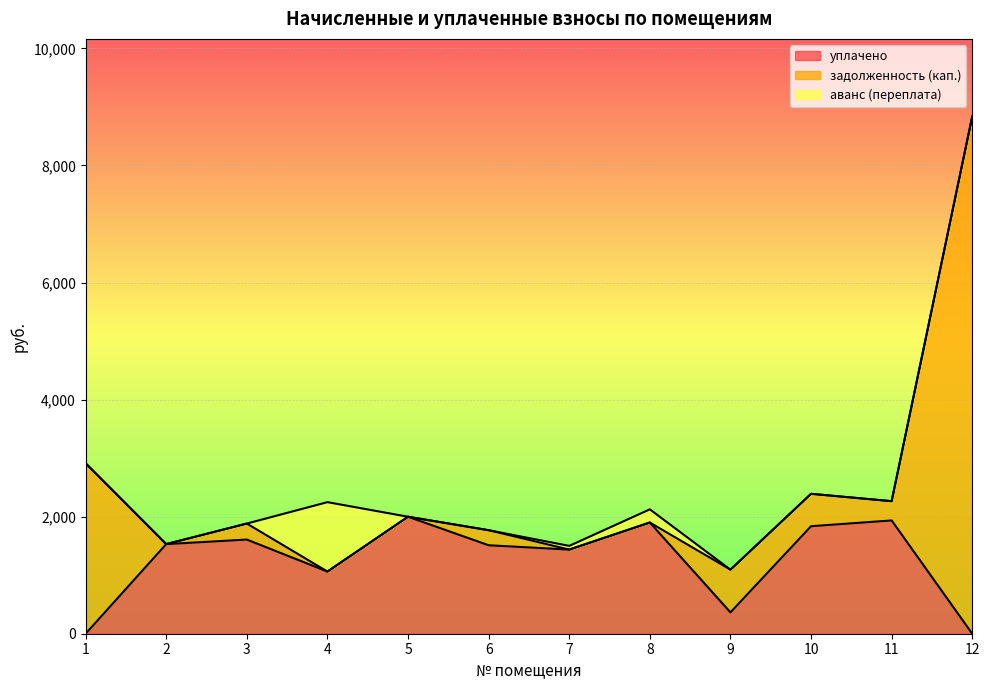

Reading left to right, what are all the values shown in this chart?

уплачено: 1=0.0	2=1530.9	3=1608.7	4=1062.0	5=1998.5	6=1511.3	7=1437.4	8=1900.0	9=364.8	10=1836.8	11=1935.2	12=0.0
задолженность (кап.): 1=2912.1	2=0.0	3=273.3	4=0.0	5=0.0	6=257.1	7=0.0	8=0.0	9=729.6	10=553.2	11=328.9	12=8836.7
аванс (переплата): 1=0.0	2=0.1	3=0.0	4=1185.9	5=0.0	6=0.0	7=63.3	8=224.9	9=0.0	10=0.0	11=0.0	12=0.0